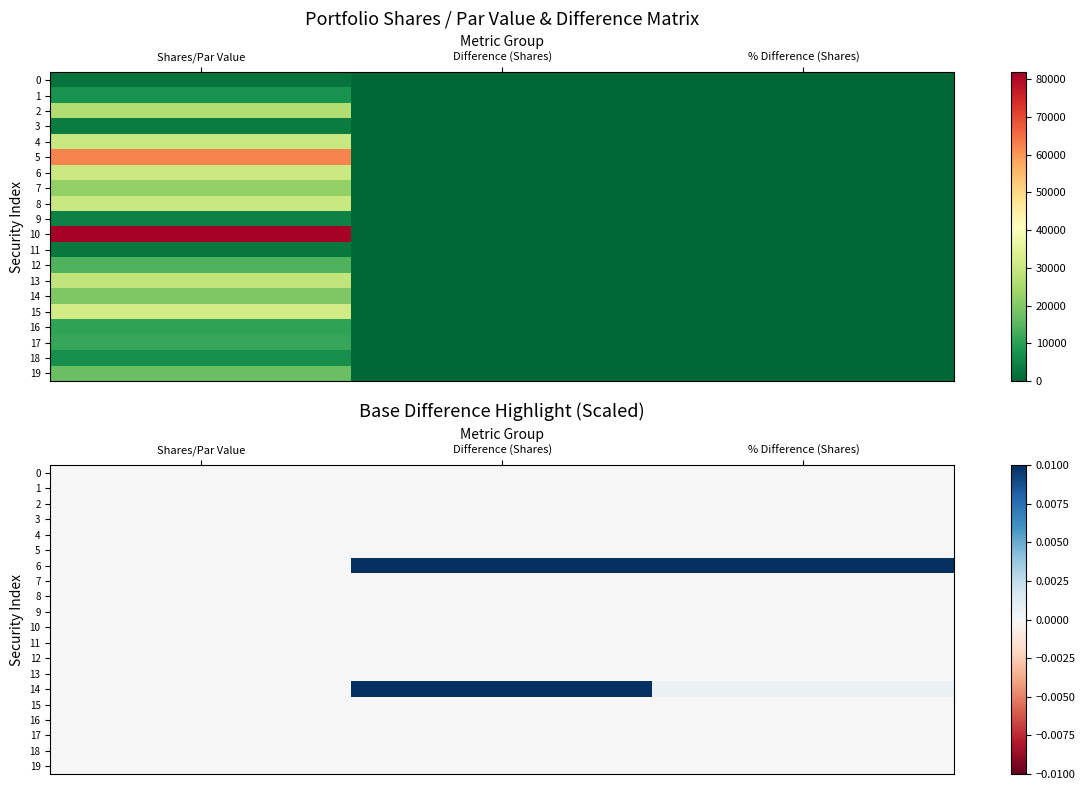

What is the spread (max minus min) of values at Difference (Shares)?

0.1